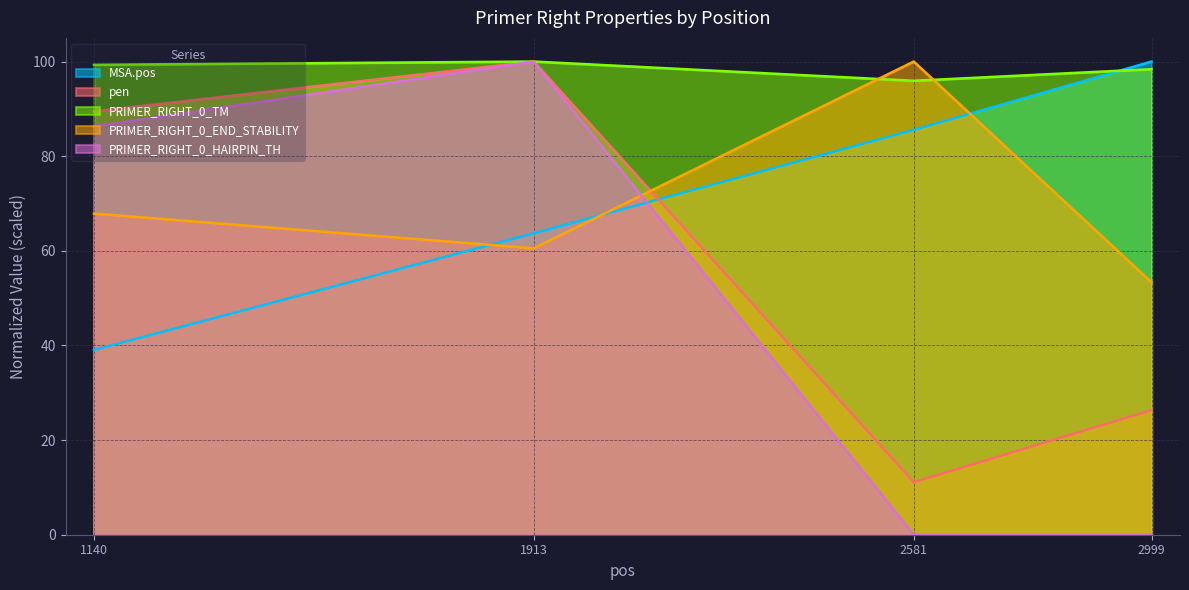

True or false: PRIMER_RIGHT_0_TM has more than 1 interior local peaks.

False